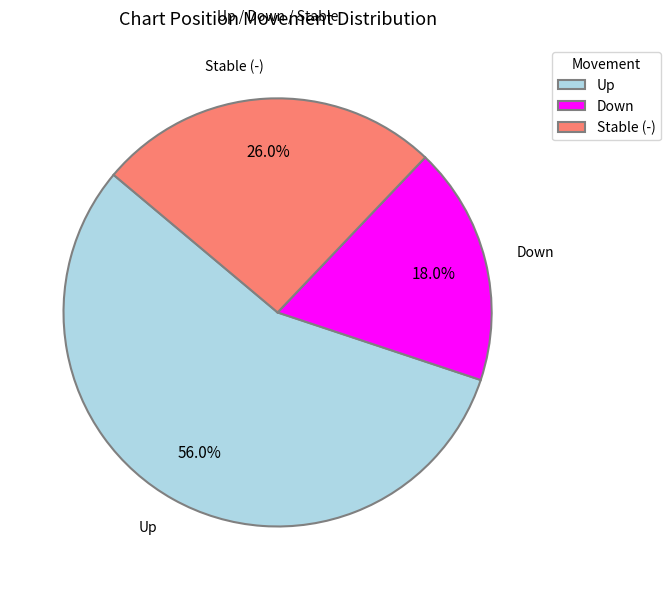

Which category has the smallest portion of the pie?

Down